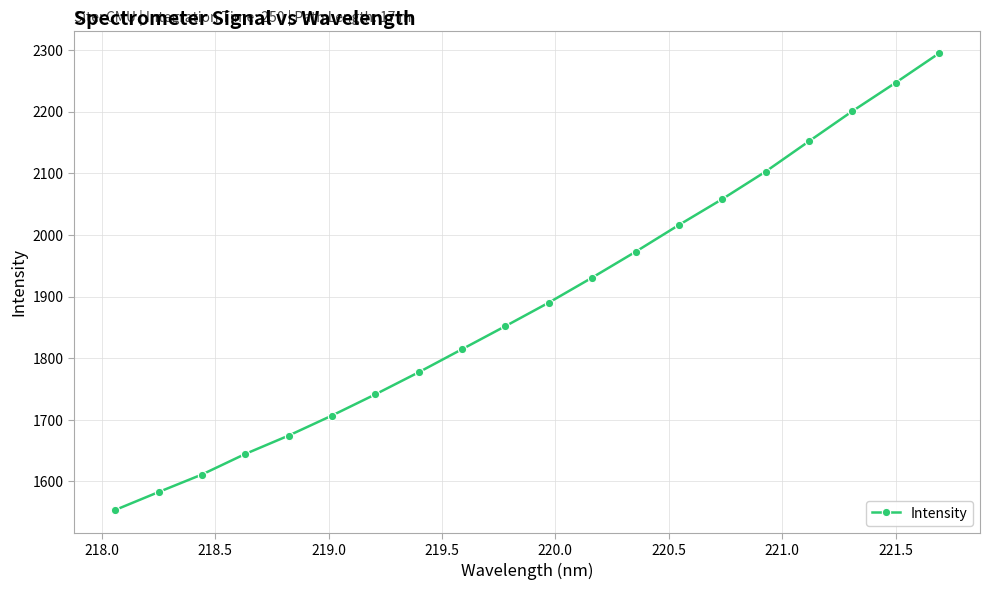

What is the average value?

1891.1